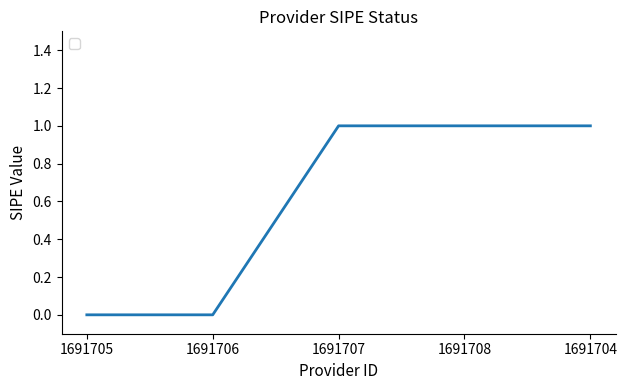

Reading right to left, extract all data points from this chart.

1691704=1	1691708=1	1691707=1	1691706=0	1691705=0